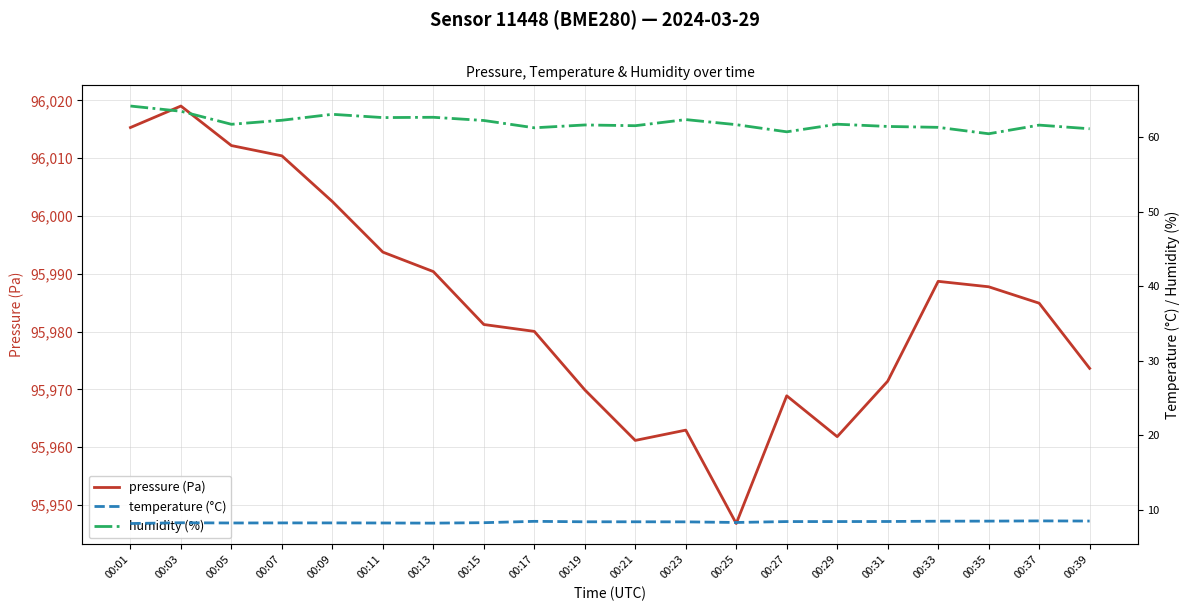

What is the smallest value displayed?

8.2